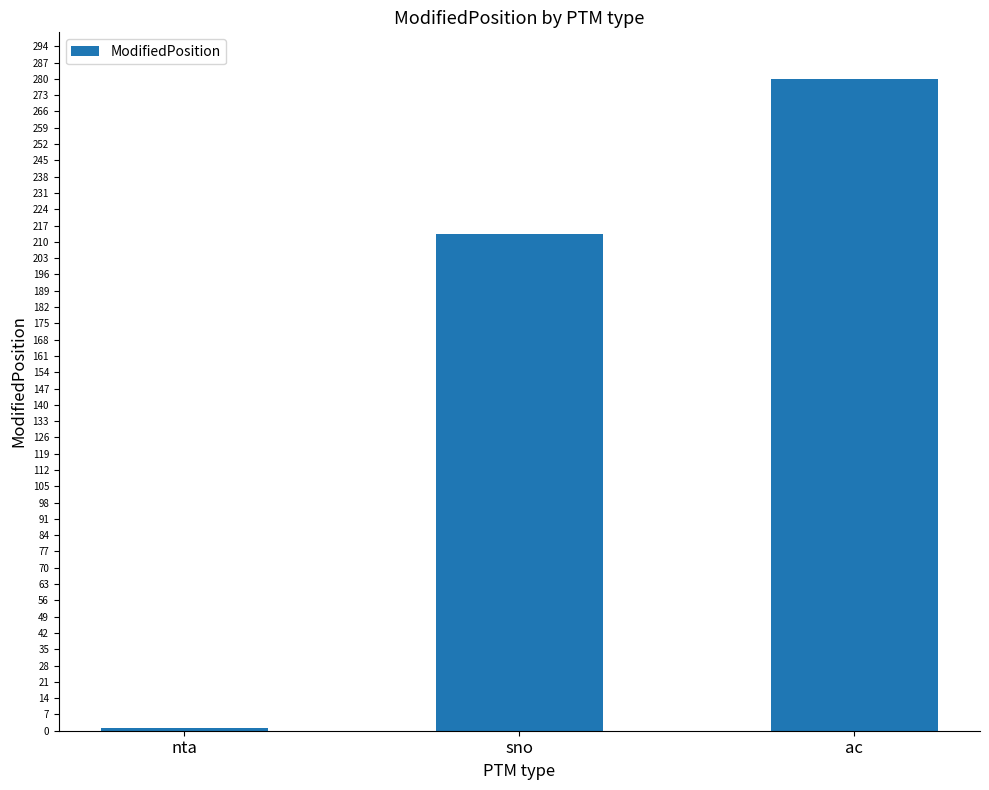

Rank the categories by value from highest to lowest.

ac, sno, nta